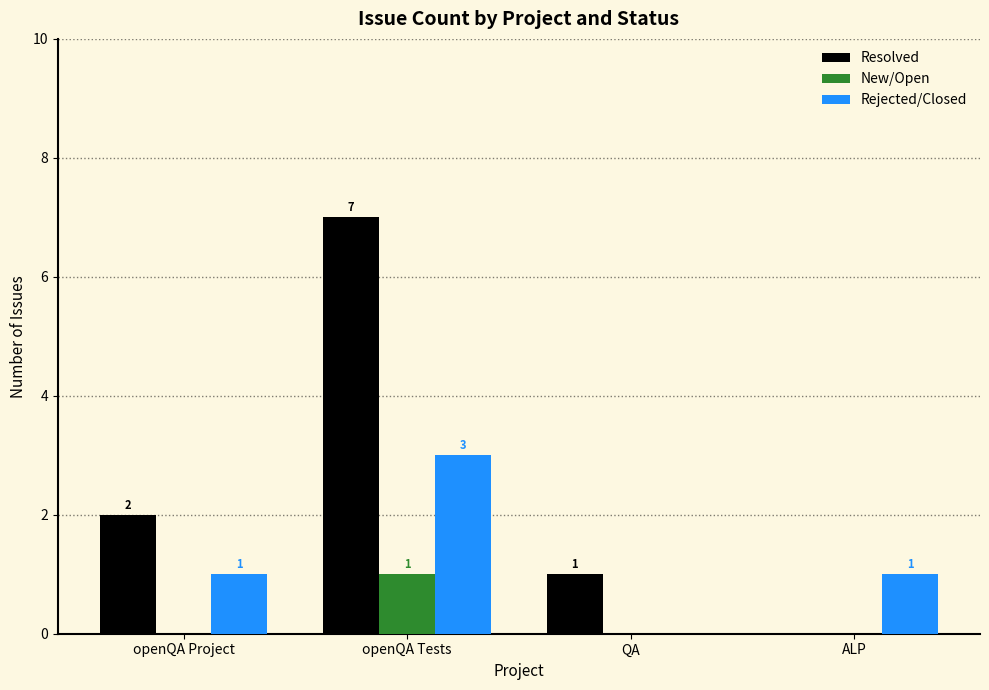

What is the total value across all series at QA?

1